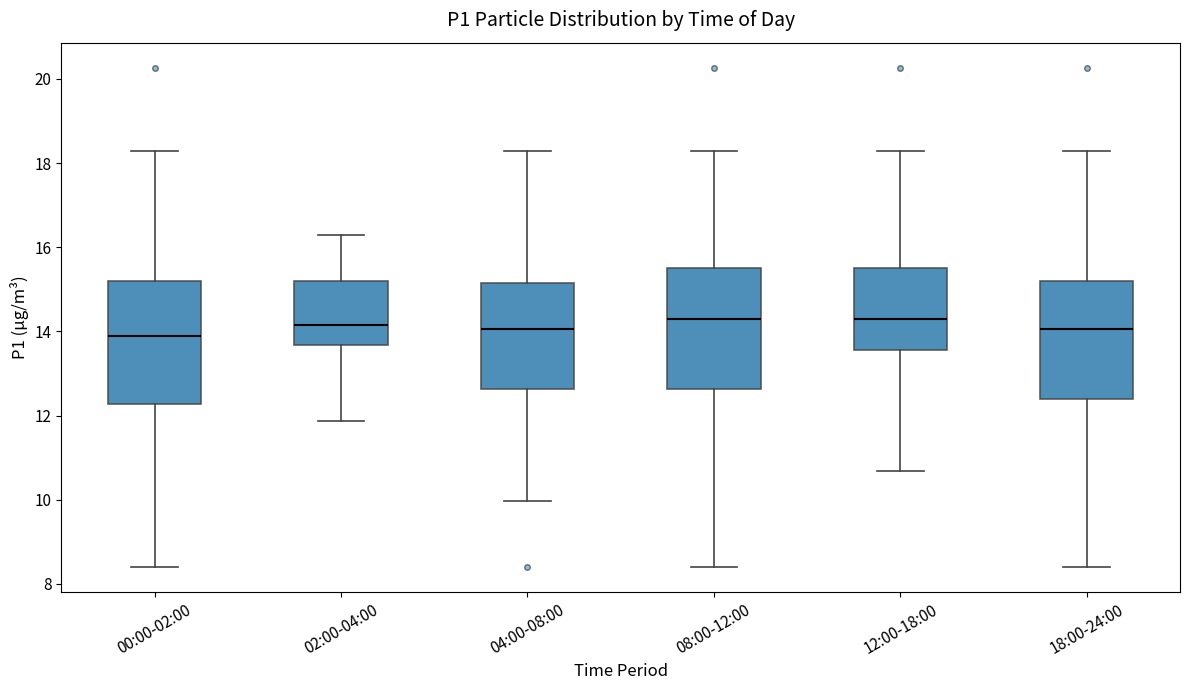

Reading left to right, transcribe this box plot: for each box, give where its median line is, the range the box spans, and where its two whiskers end, as read against the y-axis. The values are not printed on the chart, so give them approximately, as read against the axis.

00:00-02:00: median 14.0, box 12.2 to 15.2, whiskers 8.4 to 18.4
02:00-04:00: median 14.2, box 13.6 to 15.2, whiskers 11.8 to 16.4
04:00-08:00: median 14.0, box 12.6 to 15.2, whiskers 10.0 to 18.4
08:00-12:00: median 14.4, box 12.6 to 15.6, whiskers 8.4 to 18.4
12:00-18:00: median 14.4, box 13.6 to 15.6, whiskers 10.6 to 18.4
18:00-24:00: median 14.0, box 12.4 to 15.2, whiskers 8.4 to 18.4